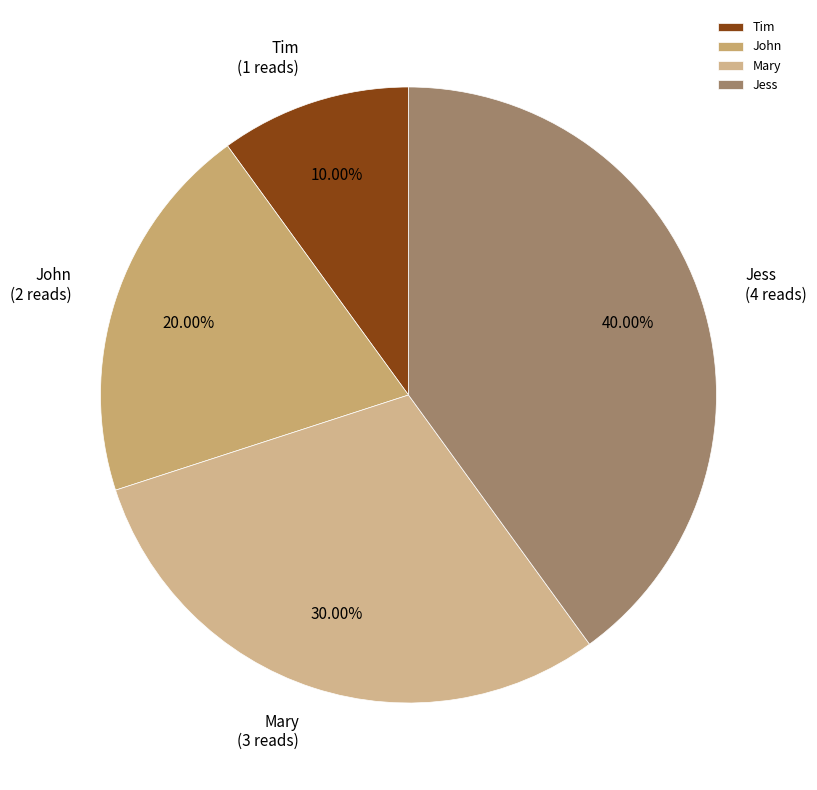

Does Mary represent more than half of the total?

No